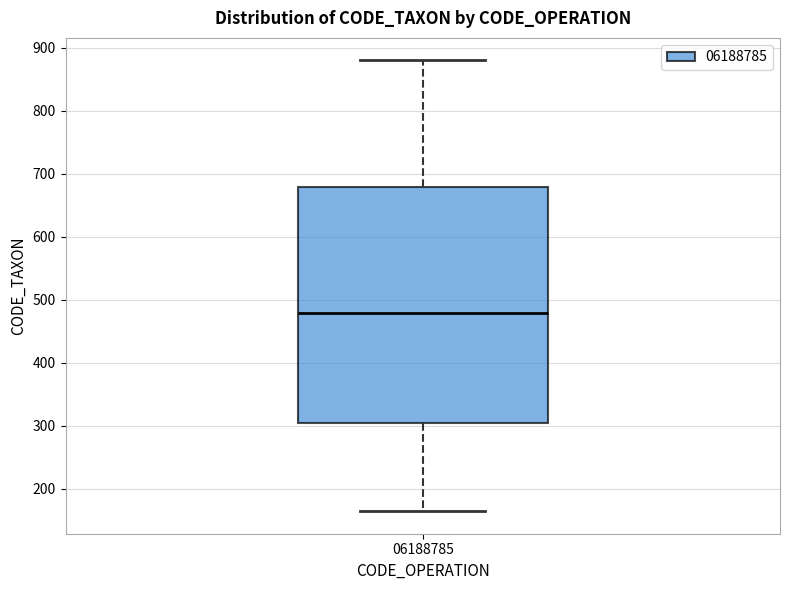

Transcribe this box plot: give where the median line is, the range the box spans, and where the two whiskers end, as read against the y-axis. The values are not printed on the chart, so give them approximately, as read against the axis.

median 480, box 300 to 680, whiskers 160 to 880